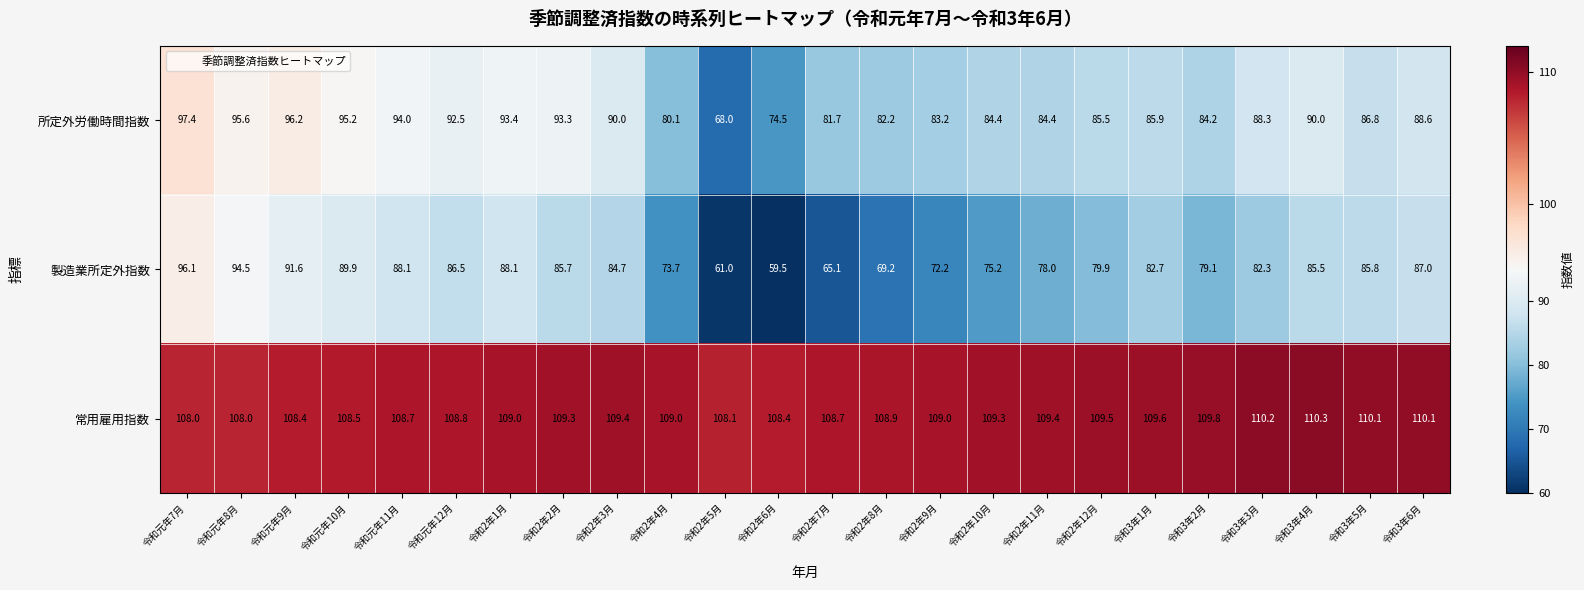

True or false: 所定外労働時間指数 has a value of 22.4 at 令和2年10月.

False